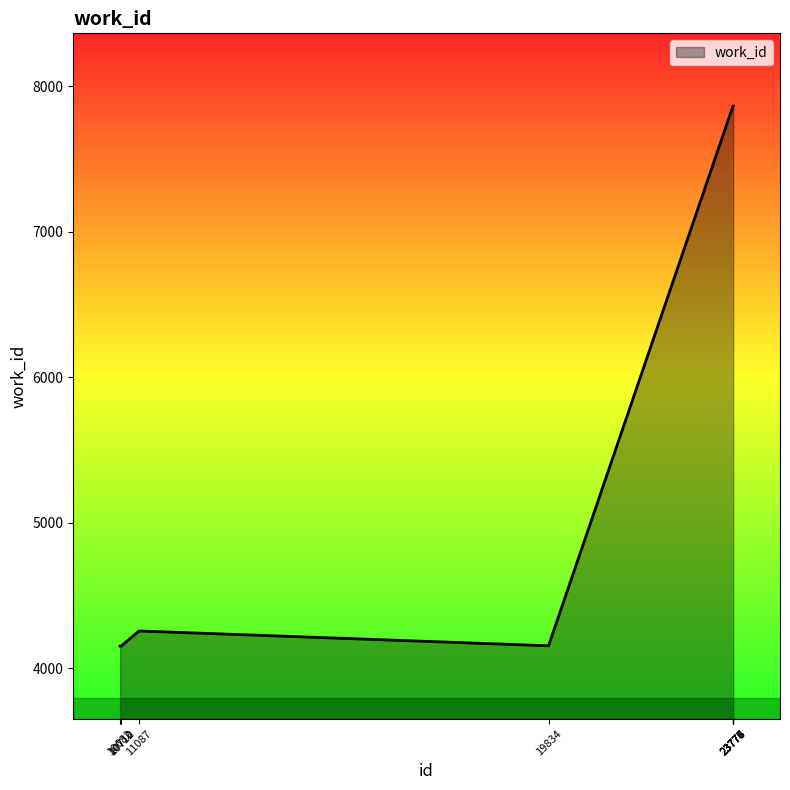

What is the maximum value shown in the chart?

7864